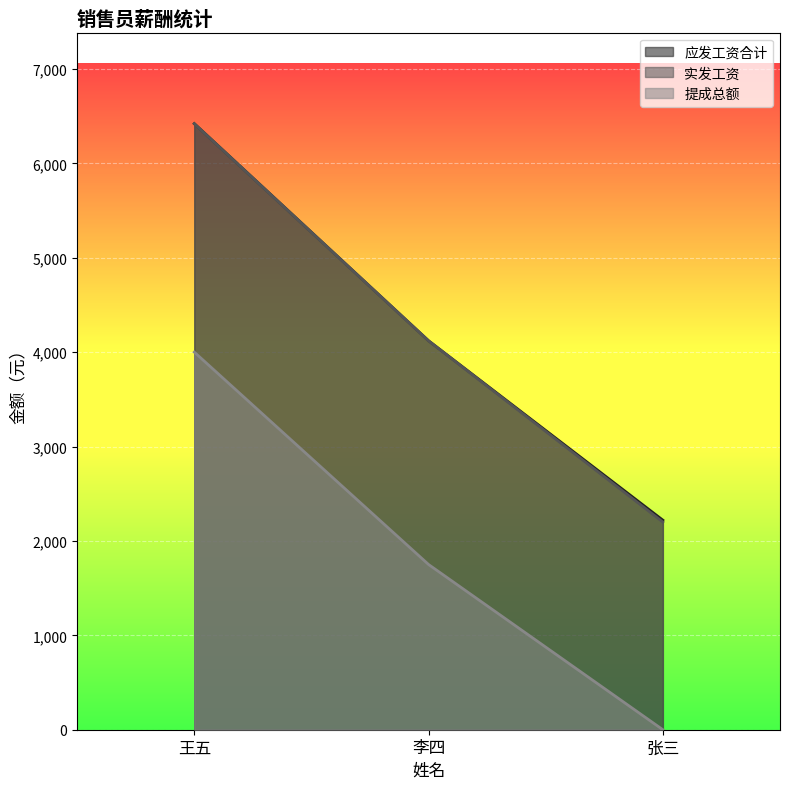

Reading right to left, what are all the values shown in this chart?

应发工资合计: 张三=2220	李四=4120	王五=6420
实发工资: 张三=2200	李四=4120	王五=6420
提成总额: 张三=0	李四=1750	王五=4000